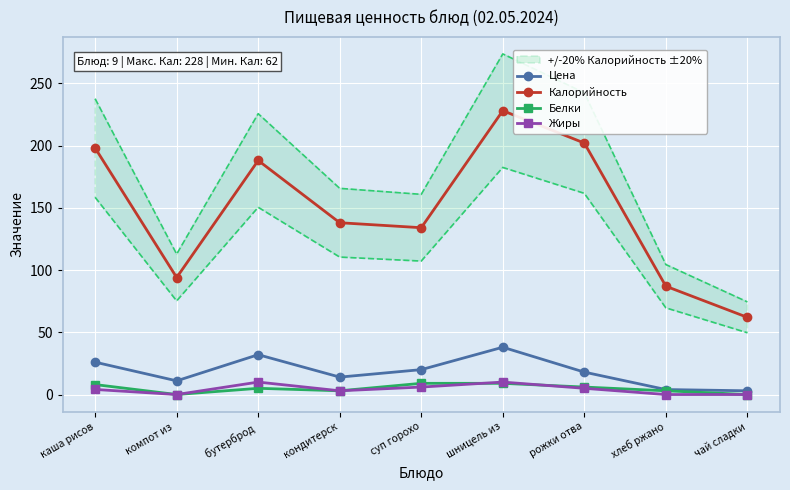

List the series in order of their peak value, highest first.

Калорийность, Цена, Жиры, Белки